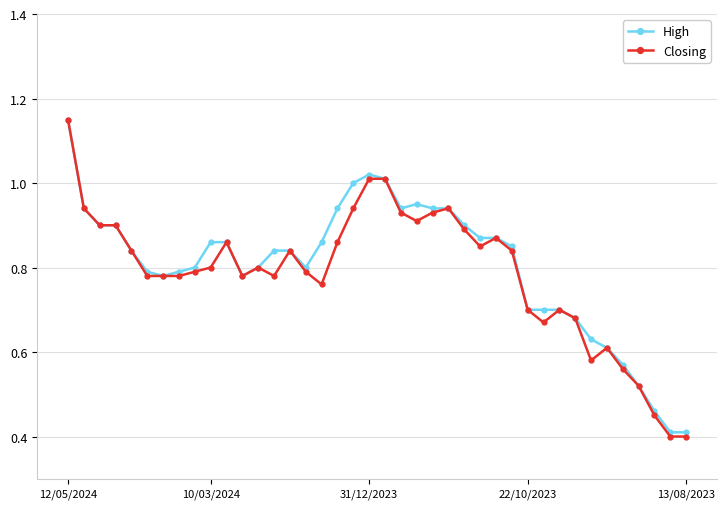

How many data points does each series have?

40